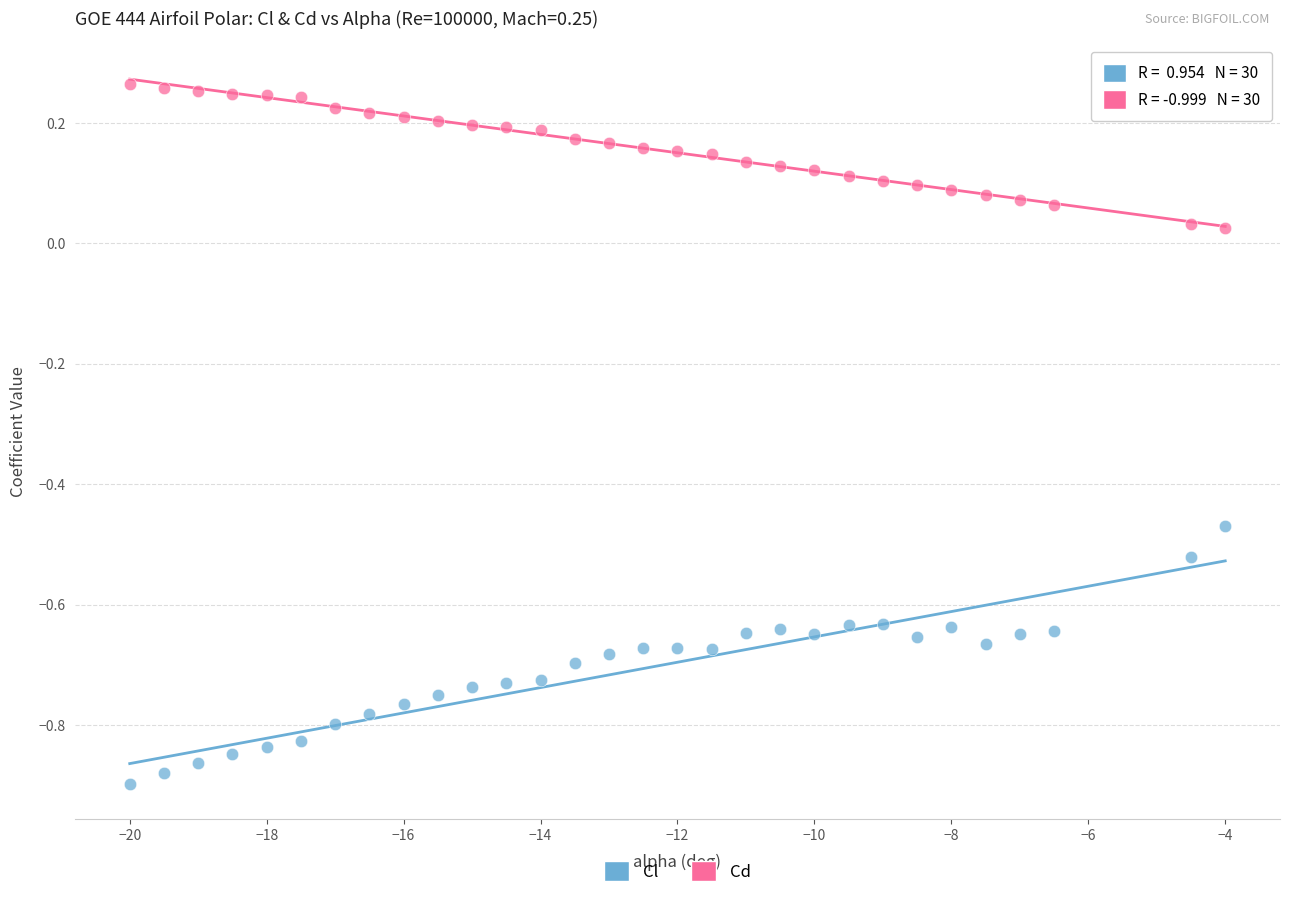

Across all data points, what is the range of Y values (max minus min)?

1.2